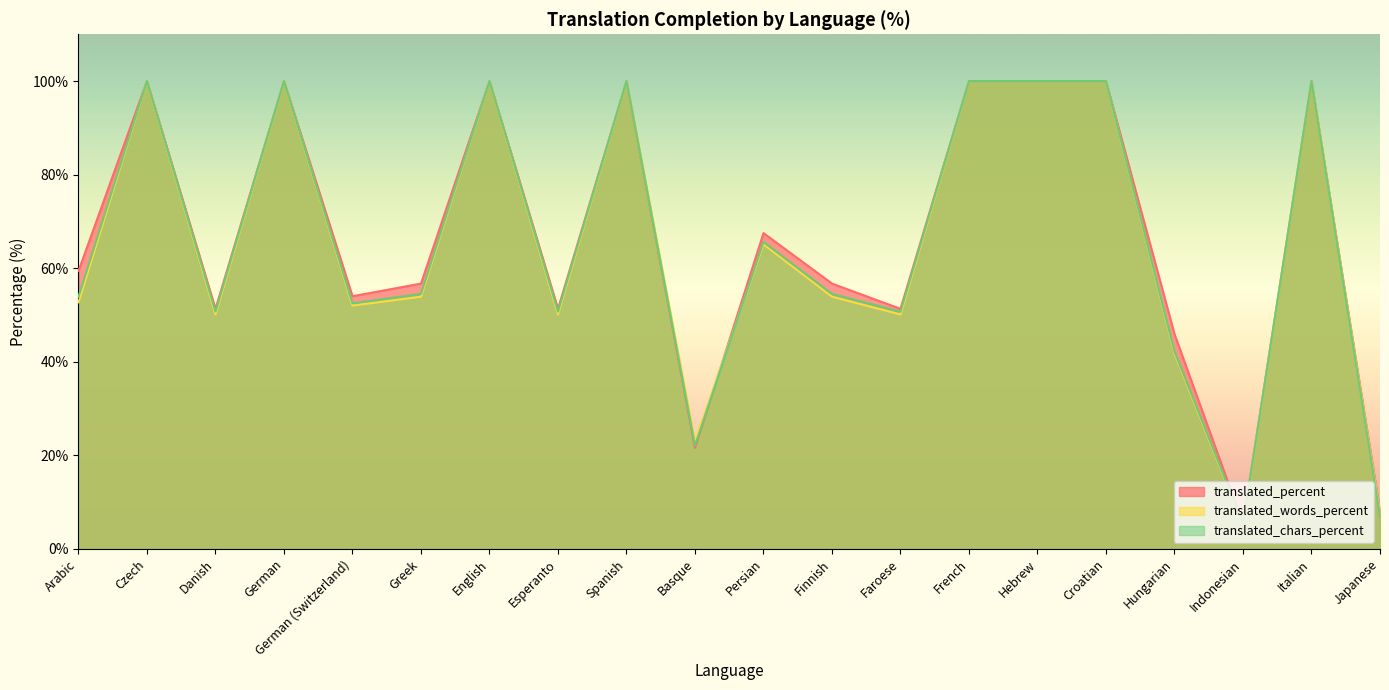

The value of translated_chars_percent at French is 61.7. True or false?

False